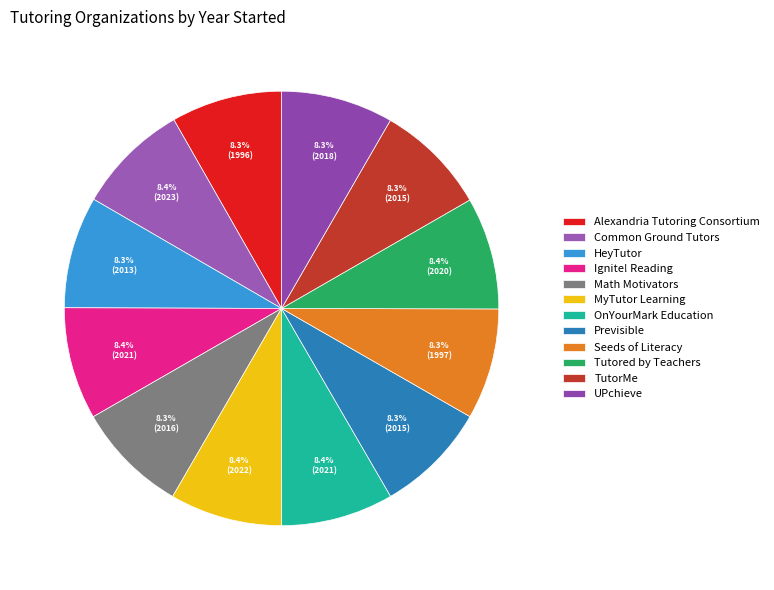

Is Math Motivators the majority of the pie?

No